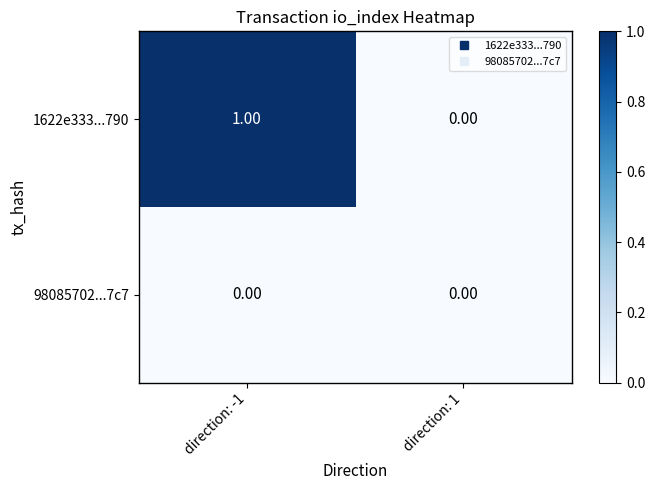

Rank the series by their average value, from lowest to highest.

98085702...7c7, 1622e333...790